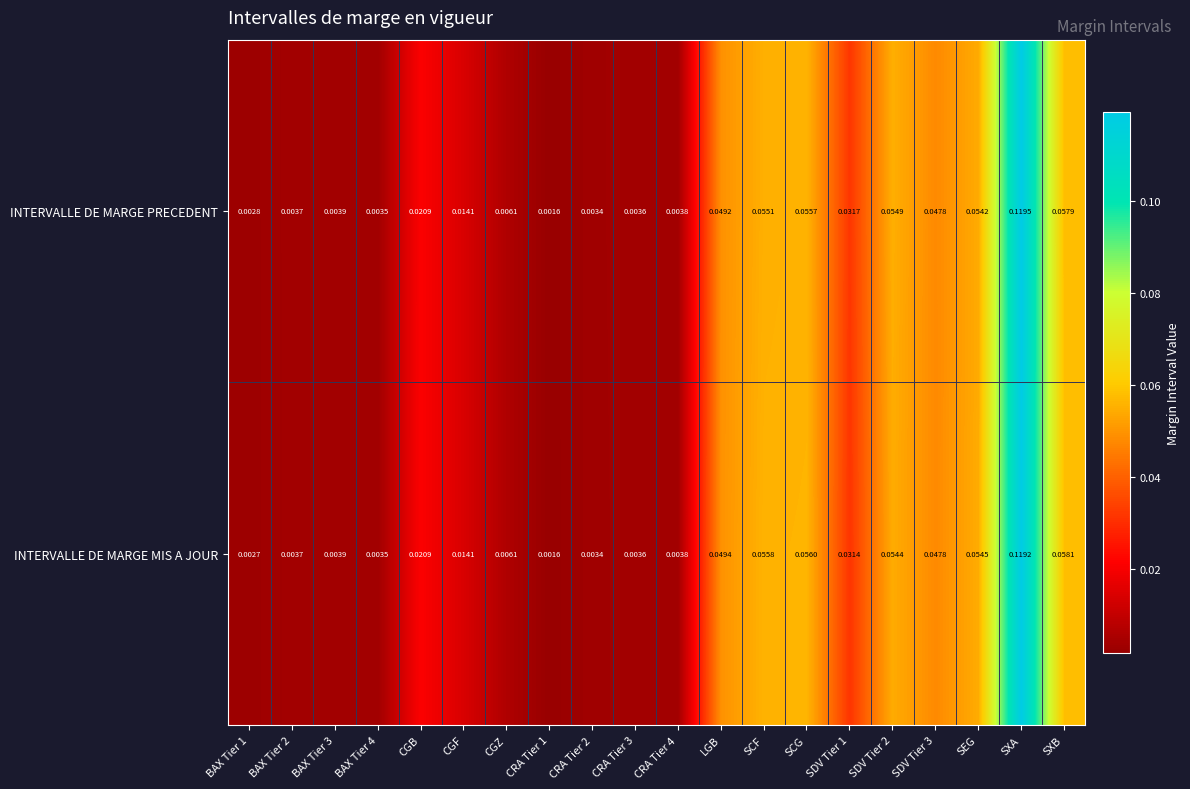

Which series has the largest total across all categories?

INTERVALLE DE MARGE MIS A JOUR